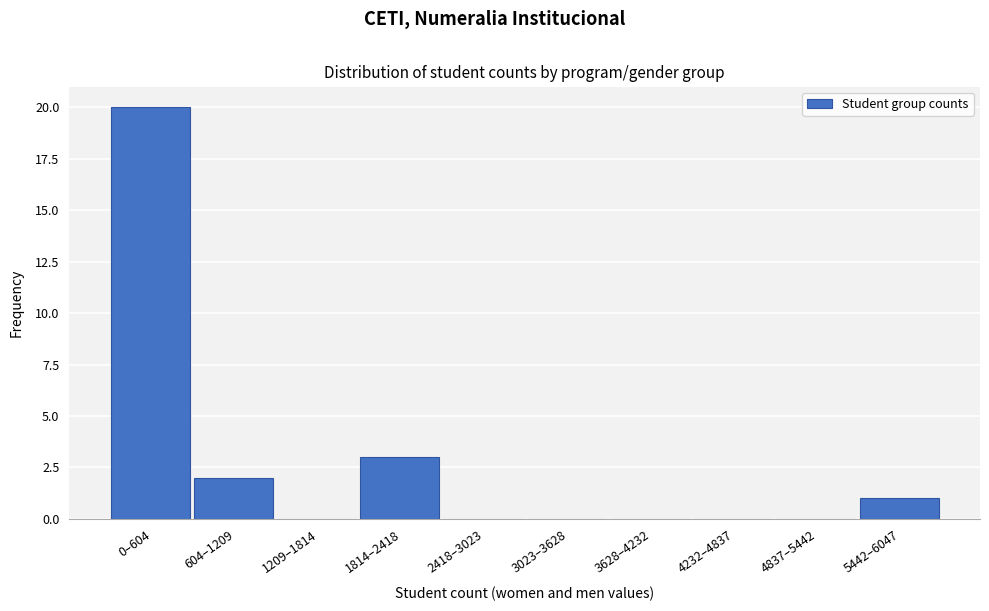

Reading right to left, list all the values displayed in this chart.

5442–6047=1	4837–5442=0	4232–4837=0	3628–4232=0	3023–3628=0	2418–3023=0	1814–2418=3	1209–1814=0	604–1209=2	0–604=20